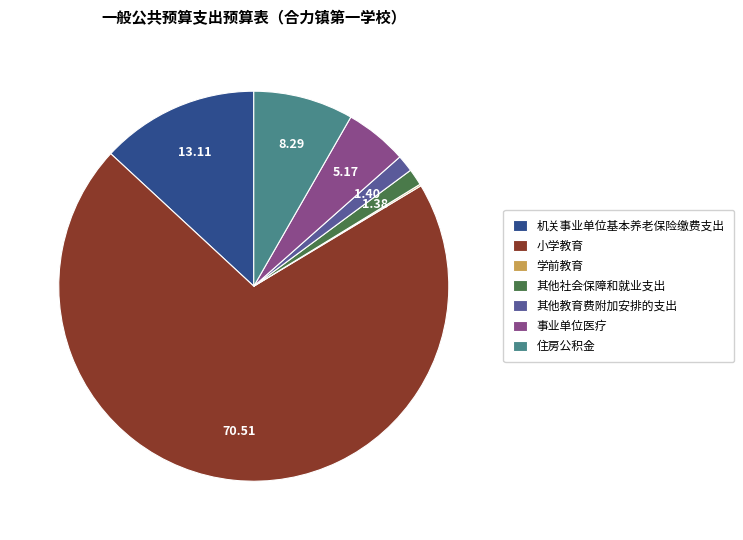

Which has a higher value, 小学教育 or 其他社会保障和就业支出?

小学教育